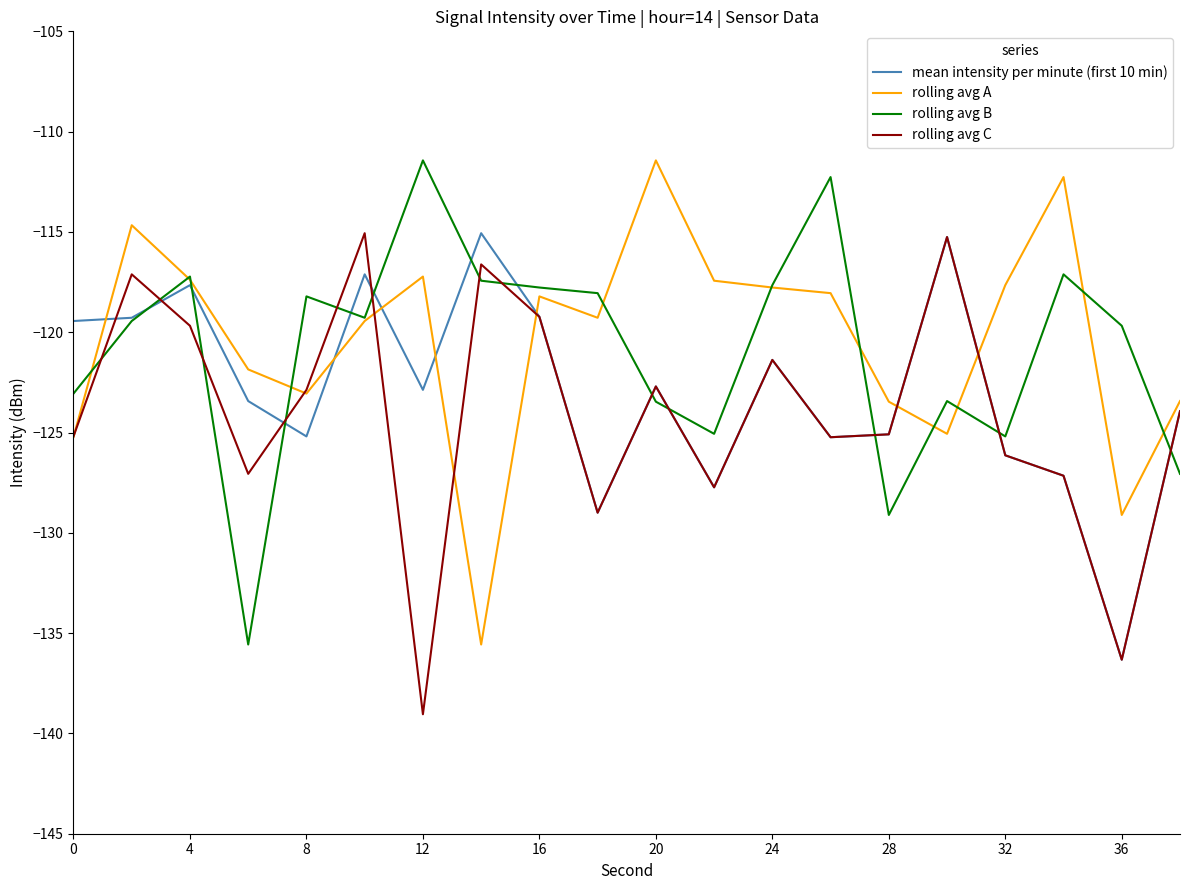

True or false: rolling avg B and rolling avg C intersect in this chart.

True